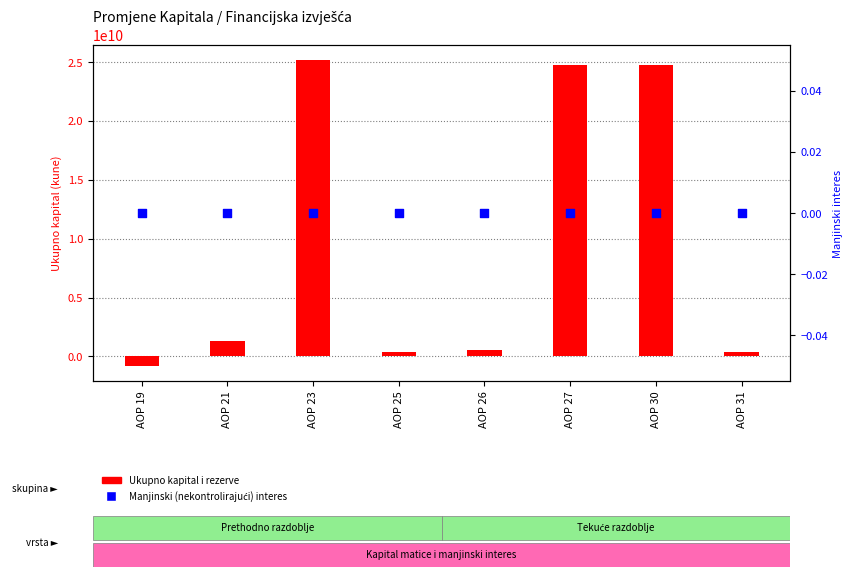

Is the value of Ukupno kapital i rezerve at AOP 23 greater than the value of Manjinski (nekontrolirajući) interes at AOP 30?

Yes